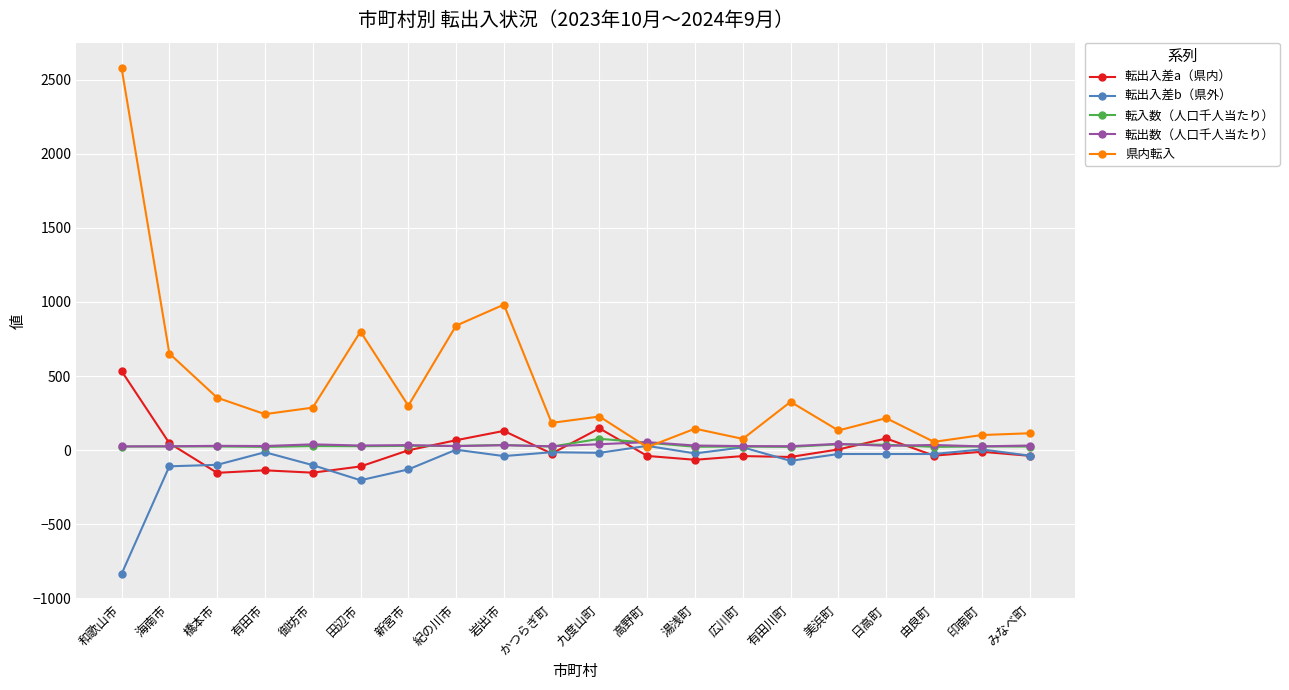

True or false: 転出入差b（県外） has more than 0 points higher than both neighbors.

True